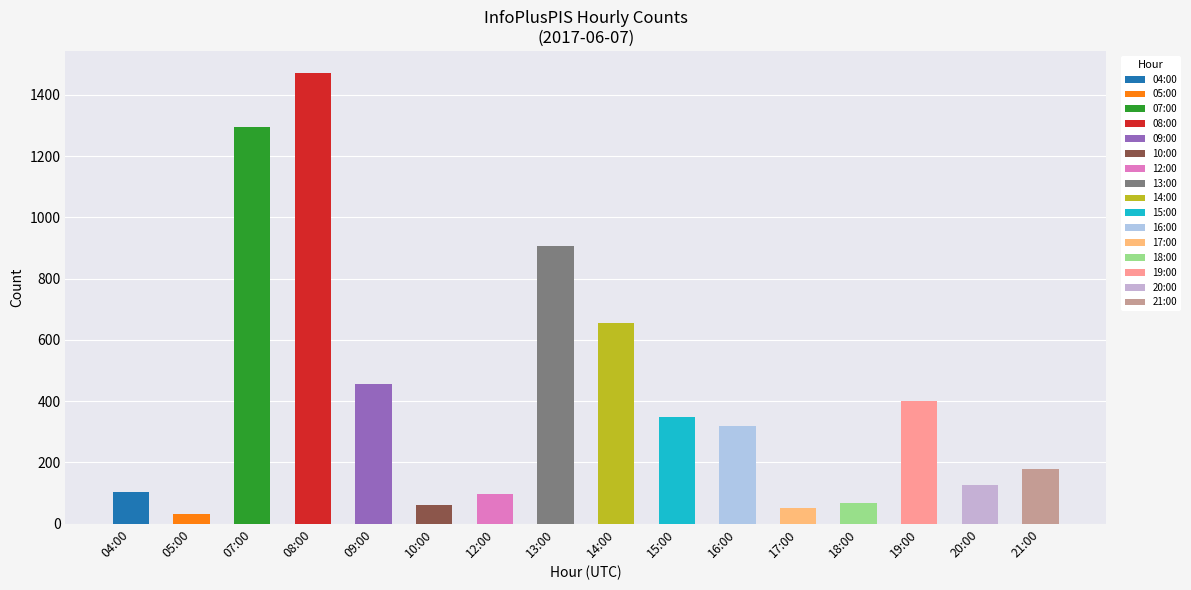

What is the sum of all values?

6566